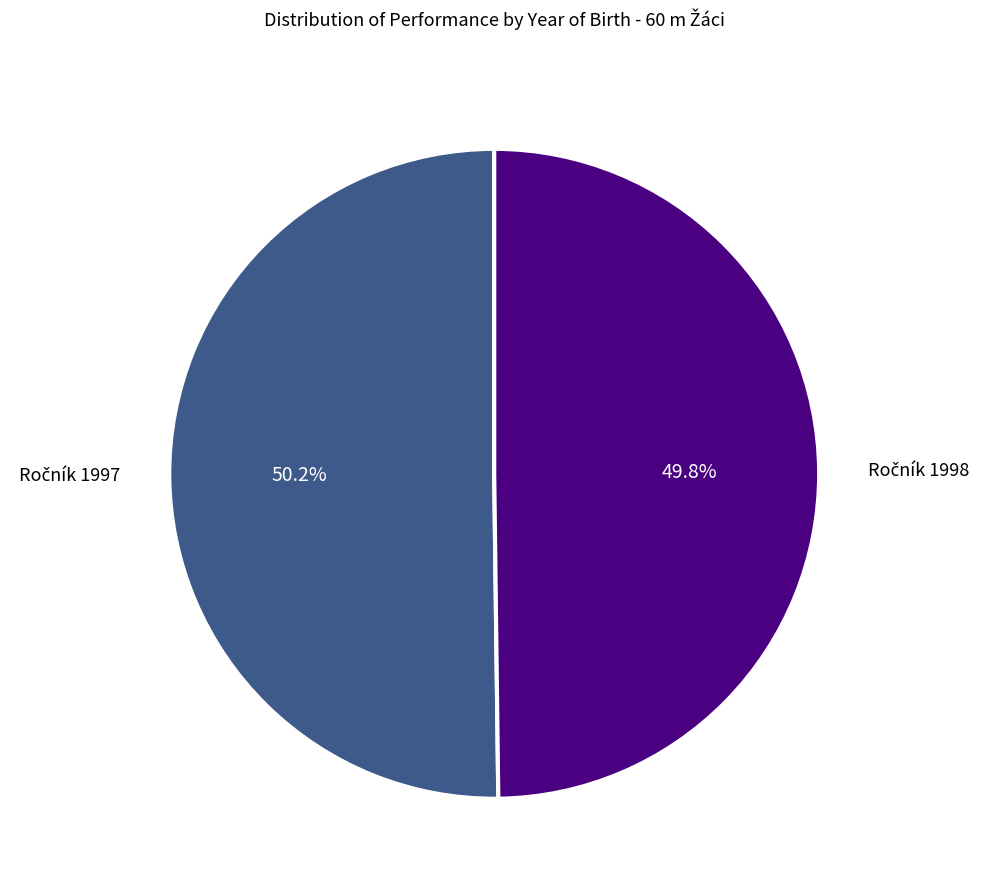

Does any single category account for the majority?

Yes